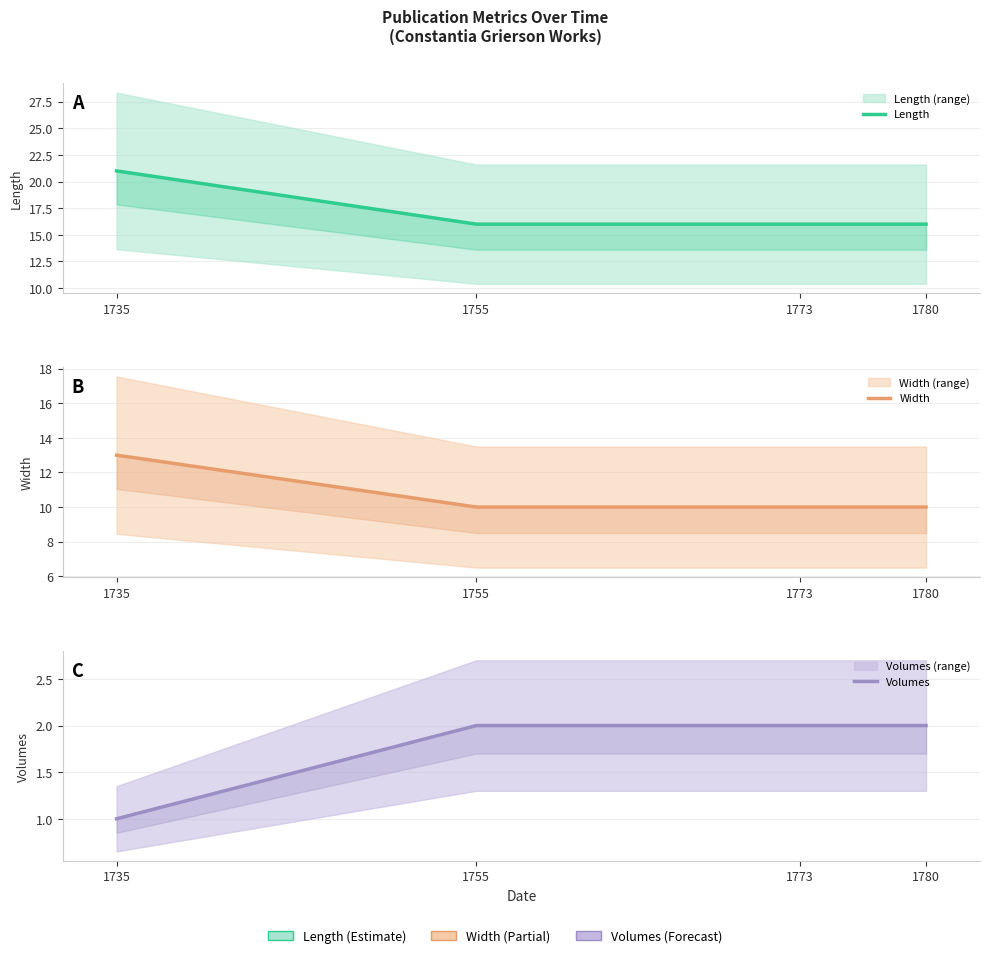

At which category is the sum across all series the highest?

1735